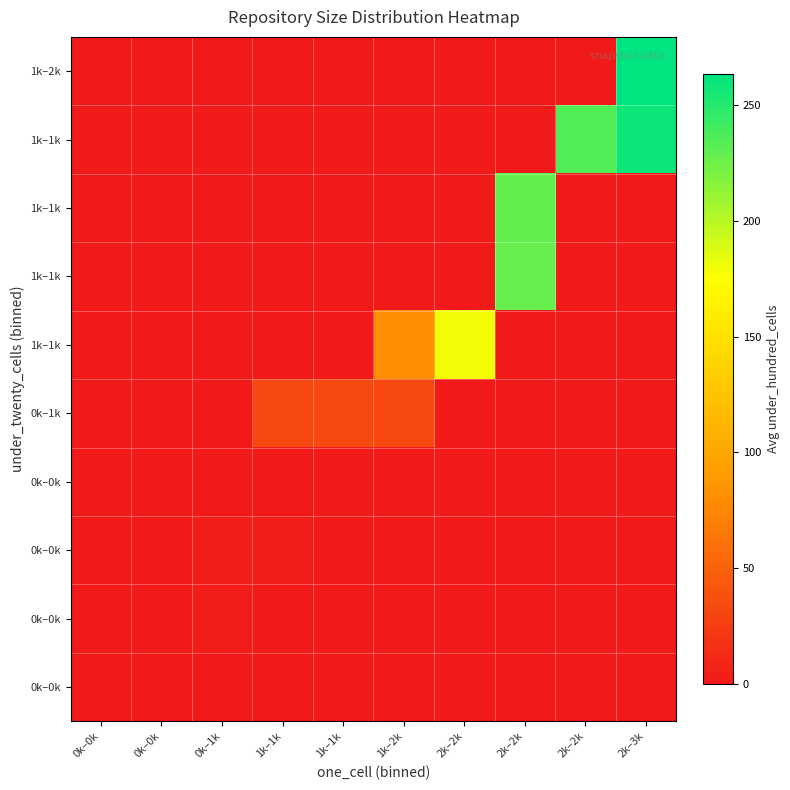

How many series are shown in this chart?

10